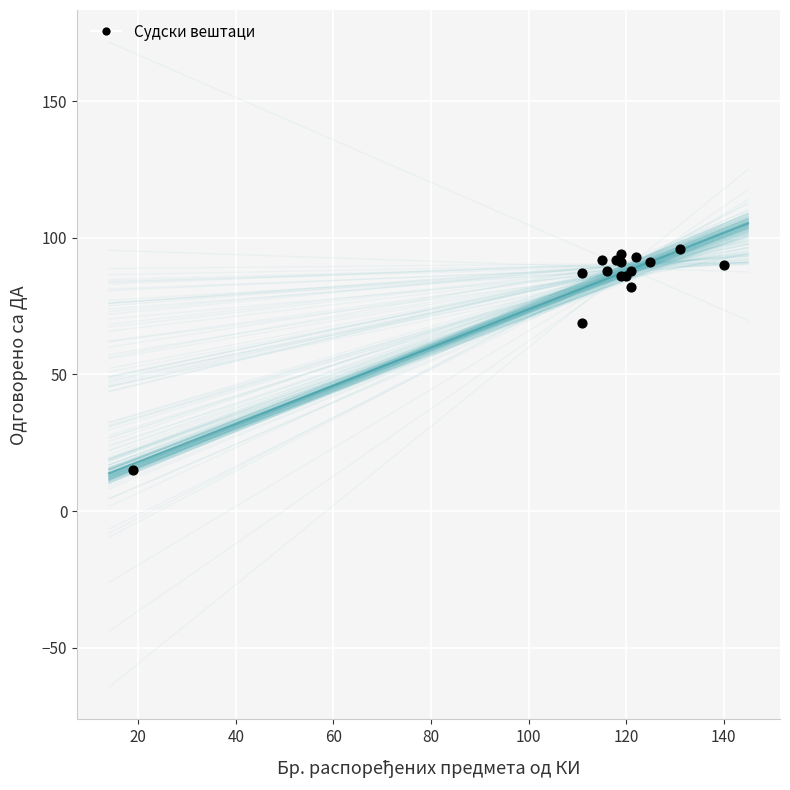

What Y value in the scatter plot is closest to 55?

69